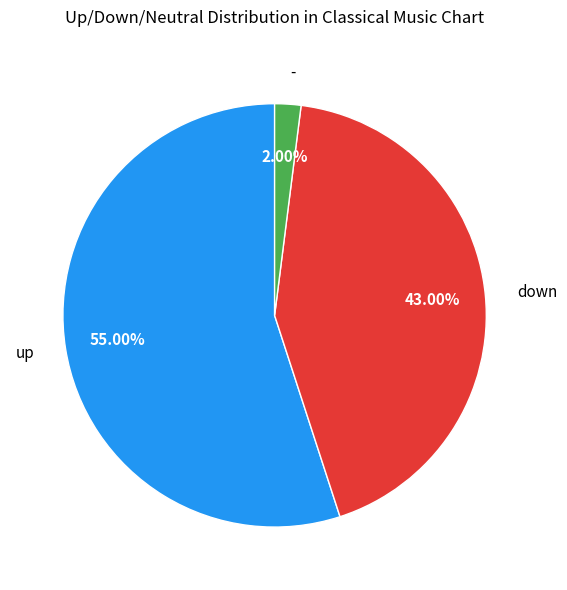

Does any single category account for the majority?

Yes